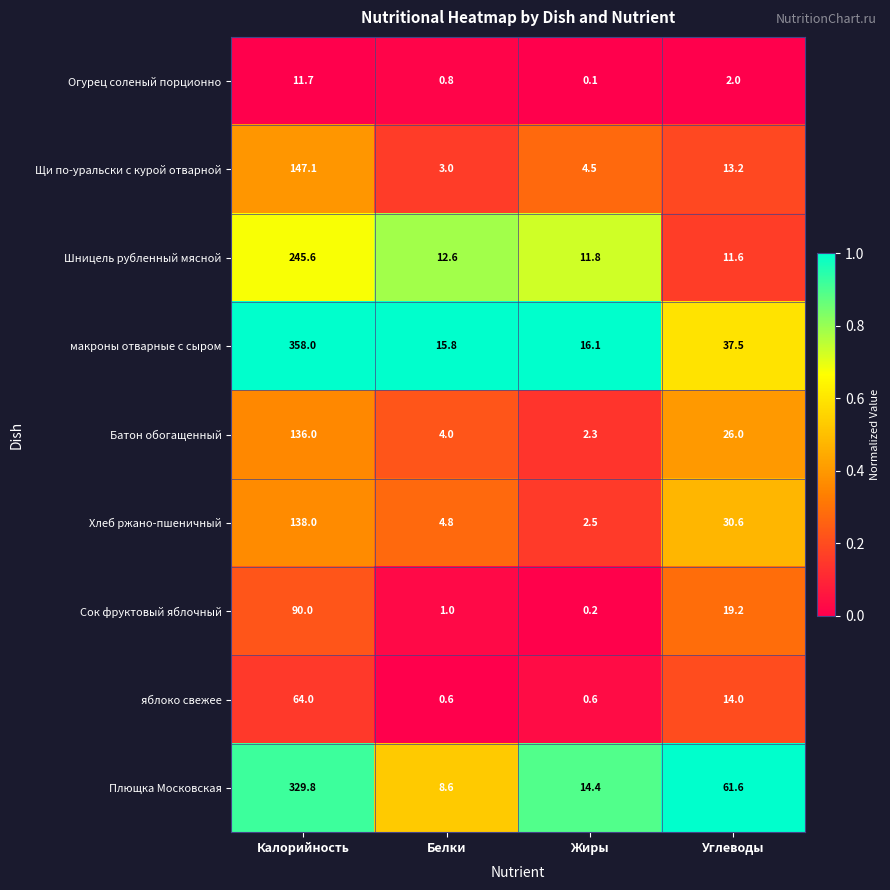

Which category has the highest value in the Щи по-уральски с курой отварной series?

Калорийность